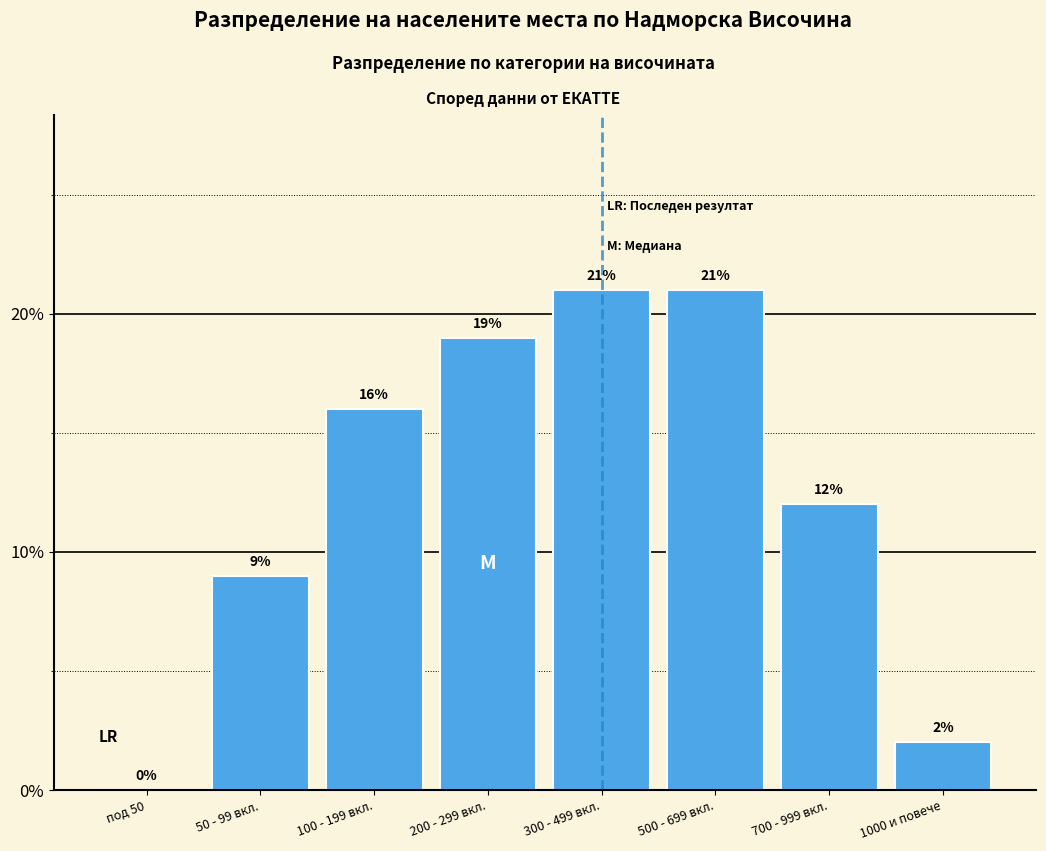

Reading right to left, list all the values displayed in this chart.

1000 и повече=2	700 - 999 вкл.=12	500 - 699 вкл.=21	300 - 499 вкл.=21	200 - 299 вкл.=19	100 - 199 вкл.=16	50 - 99 вкл.=9	под 50=0